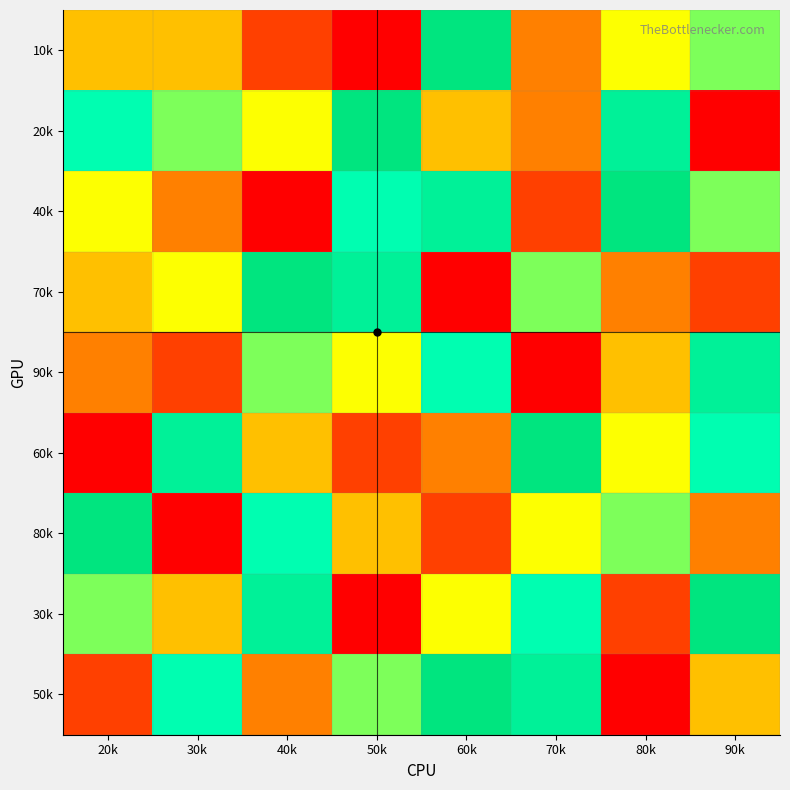

Which label corresponds to the largest value in the chart?

60k